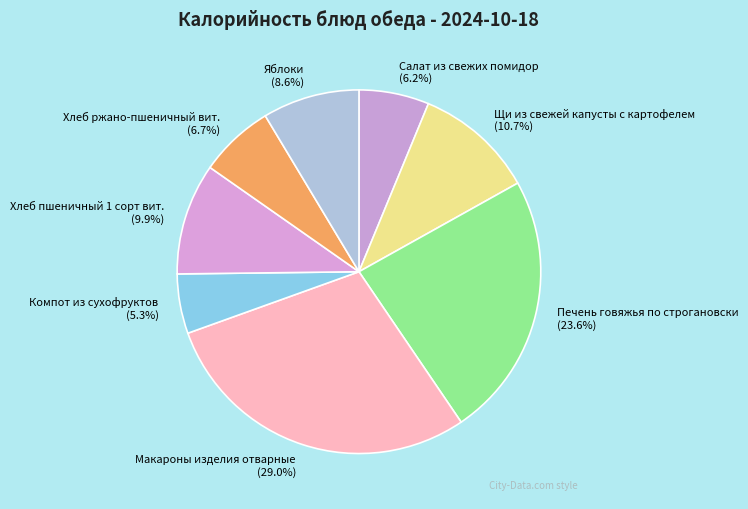

What percentage is the Салат из свежих помидор slice, to the nearest percent?

6%